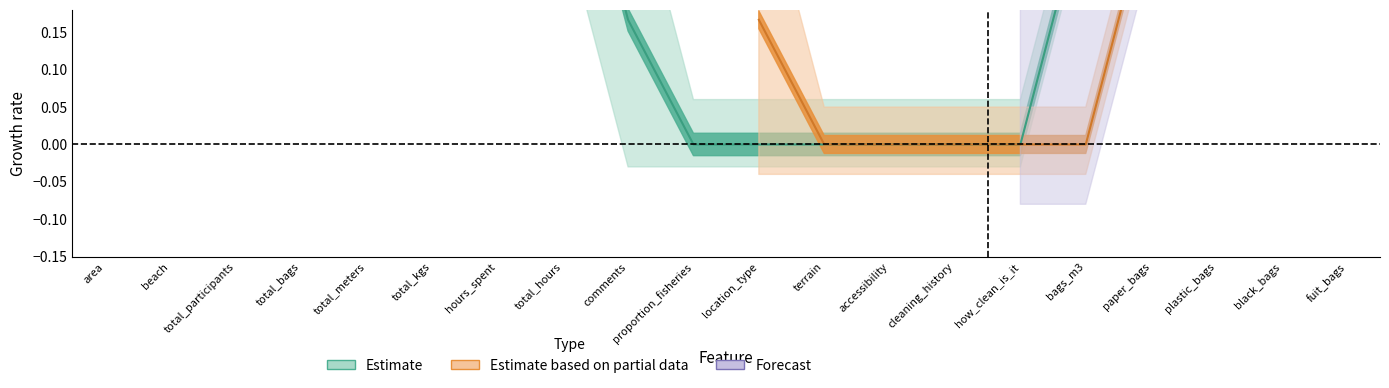

Count the number of categories in the chart.

20